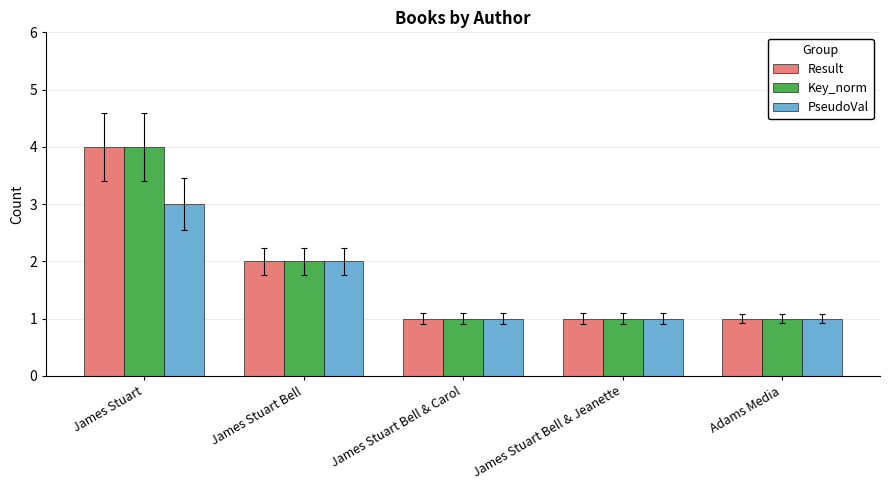

Reading left to right, extract all data points from this chart.

Result: James Stuart=4	James Stuart Bell=2	James Stuart Bell & Carol=1	James Stuart Bell & Jeanette=1	Adams Media=1
Key_norm: James Stuart=4	James Stuart Bell=2	James Stuart Bell & Carol=1	James Stuart Bell & Jeanette=1	Adams Media=1
PseudoVal: James Stuart=3	James Stuart Bell=2	James Stuart Bell & Carol=1	James Stuart Bell & Jeanette=1	Adams Media=1